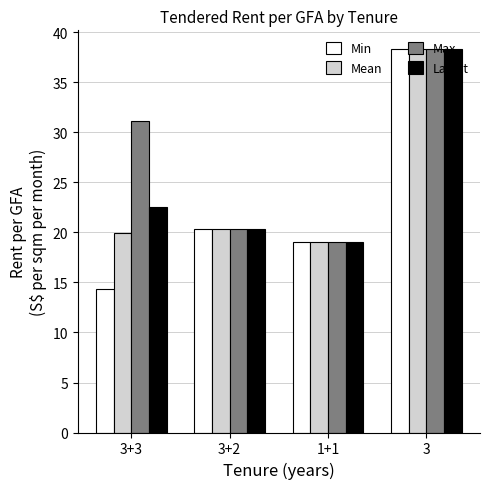

How many data points does each series have?

4